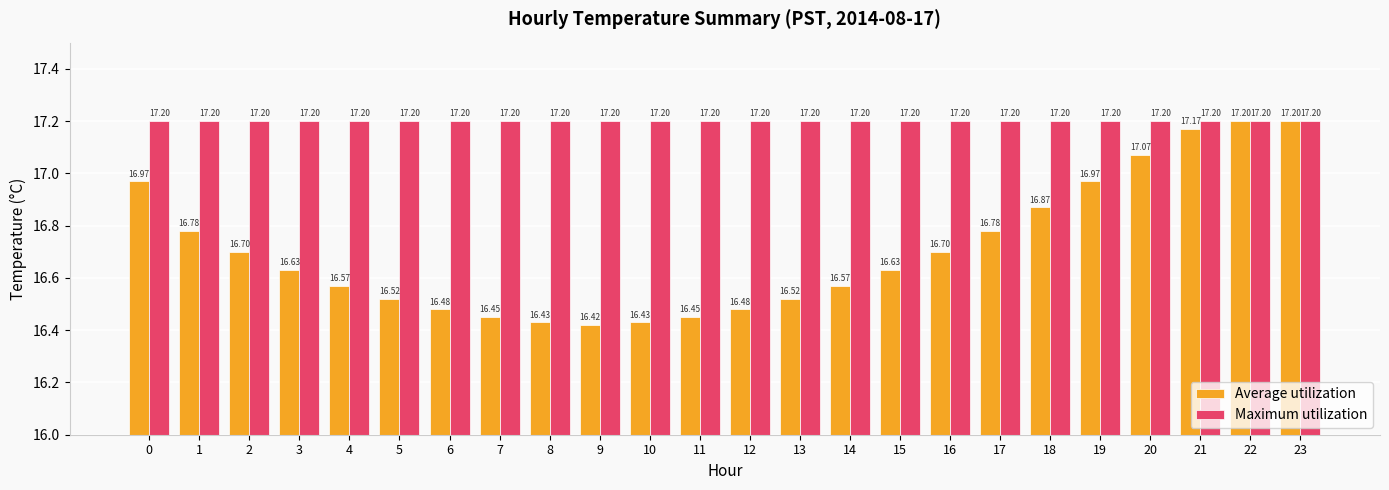

What is the minimum value shown in the chart?

16.4